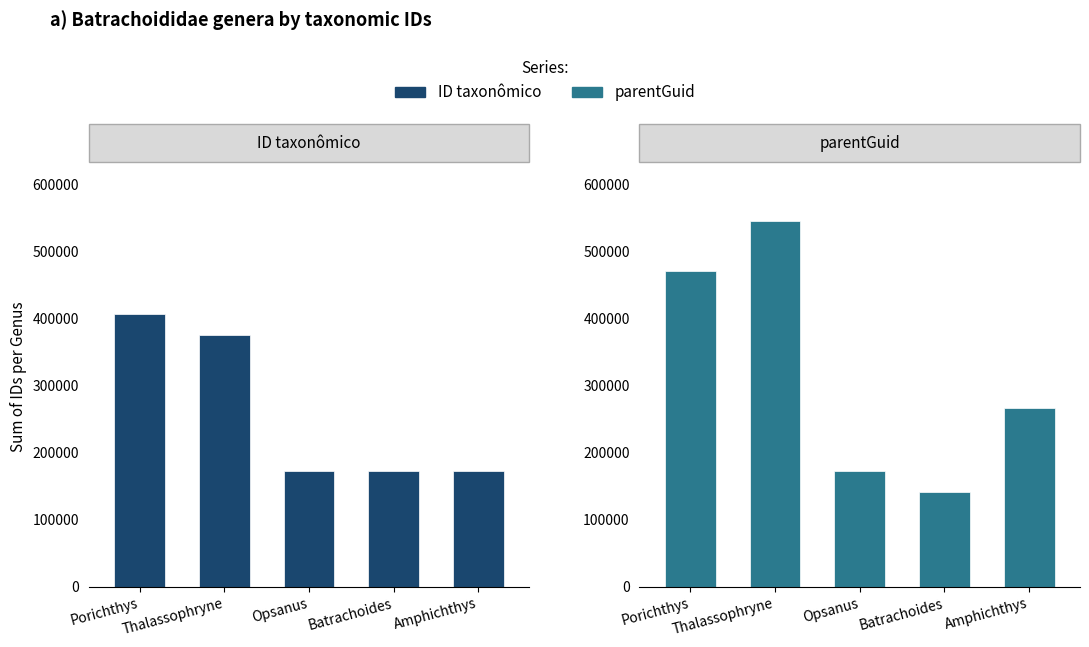

At which label is parentGuid closest to 343416?

Amphichthys